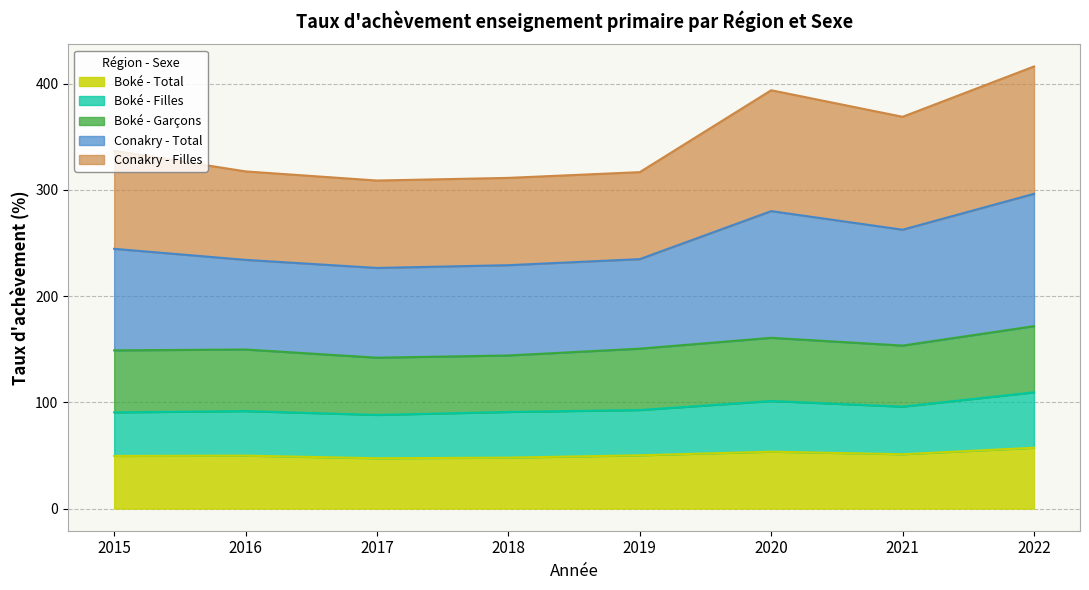

True or false: Conakry - Total and Conakry - Filles cross at least once.

False